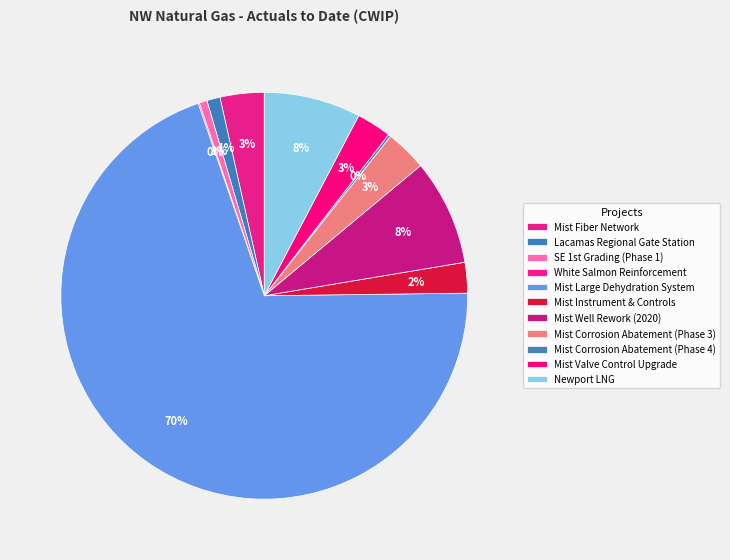

Do Mist Well Rework (2020) and Mist Fiber Network together represent more than half of the pie?

No